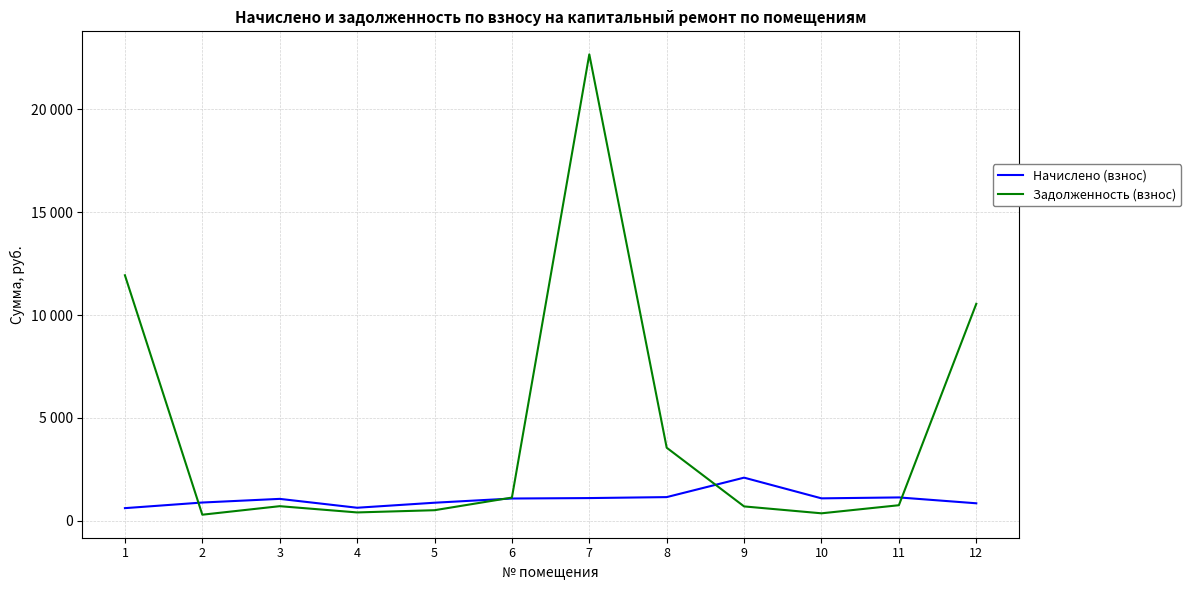

At which category does the chart reach its minimum across all series?

2